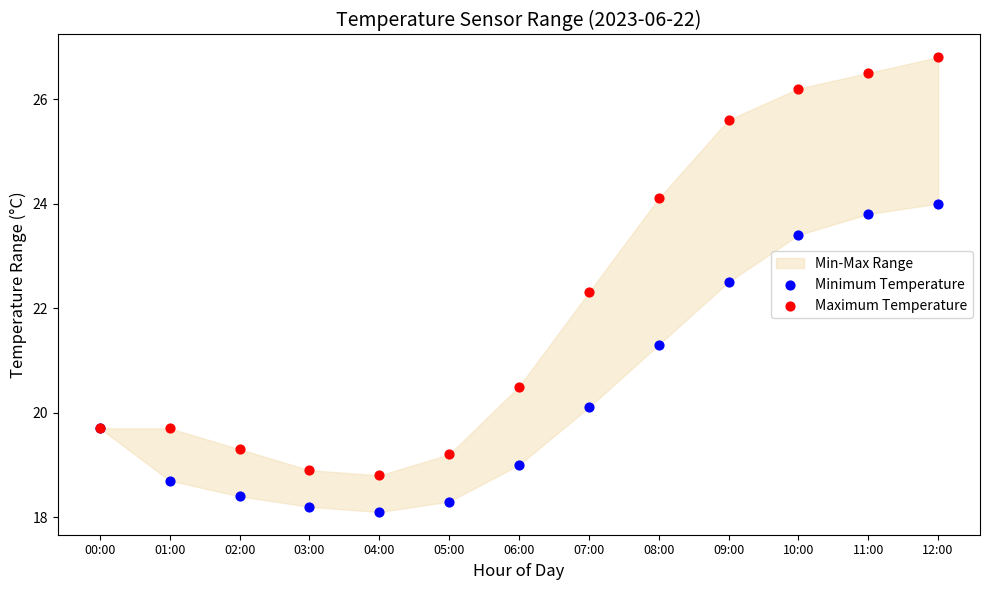

Which series has the widest spread of Y values?

Maximum Temperature